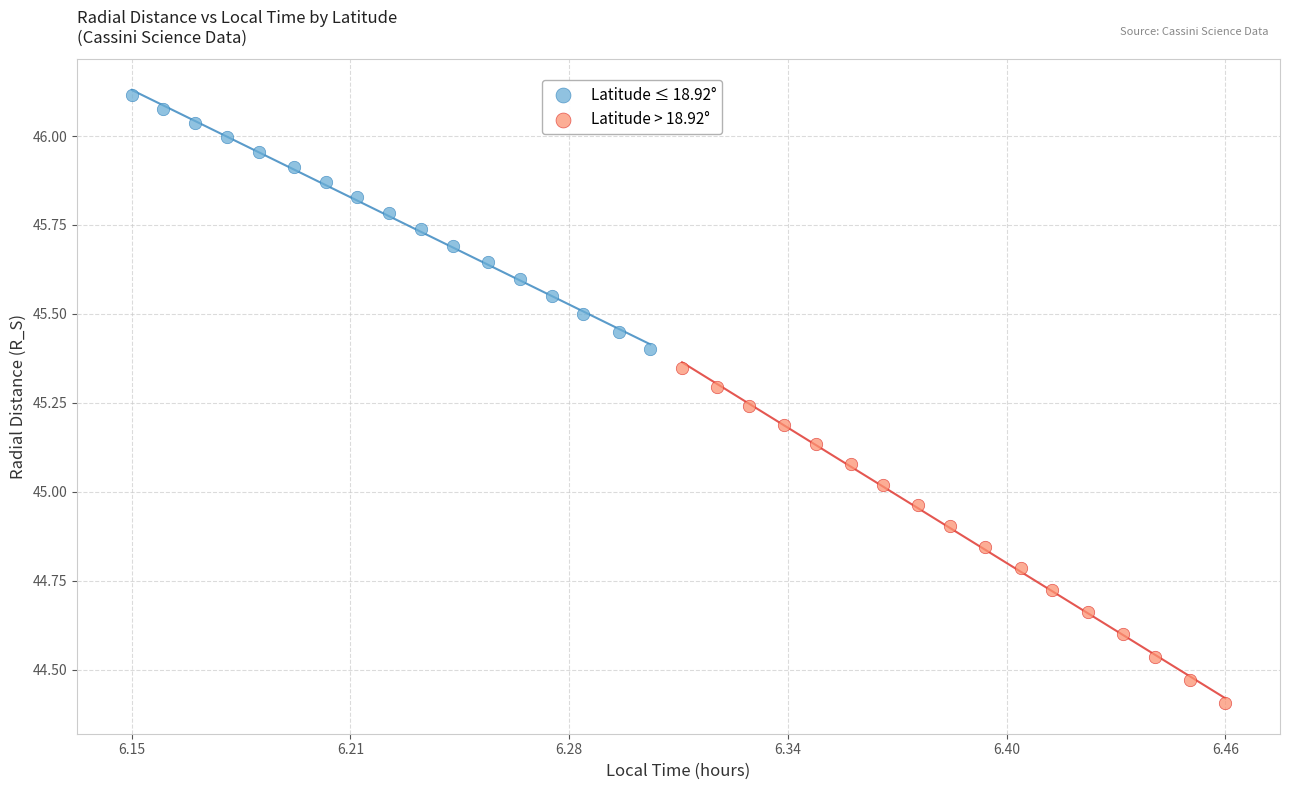

Which series reaches the minimum Y coordinate?

Latitude > 18.92°